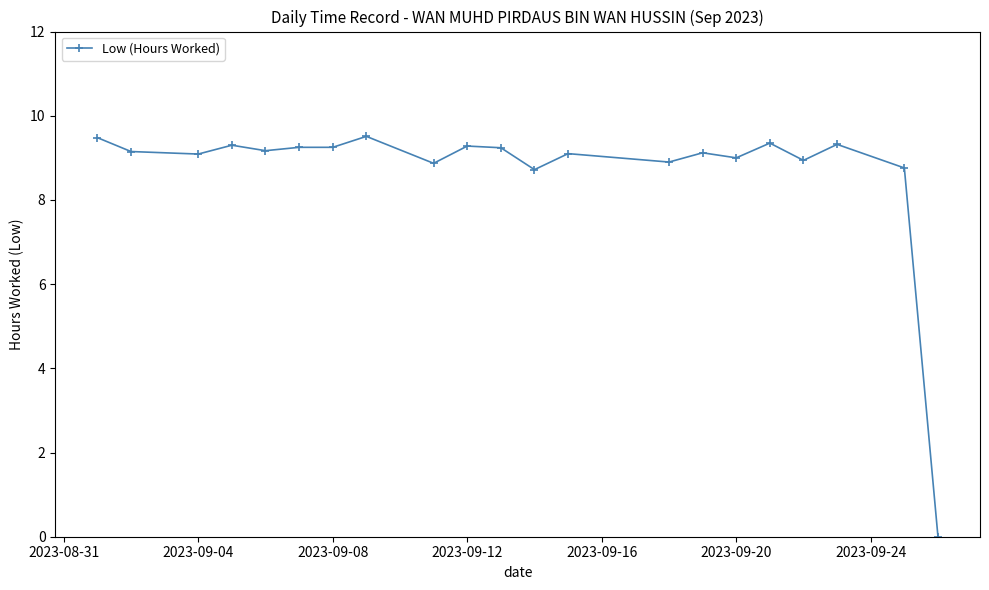

What is the greatest value displayed?

9.5